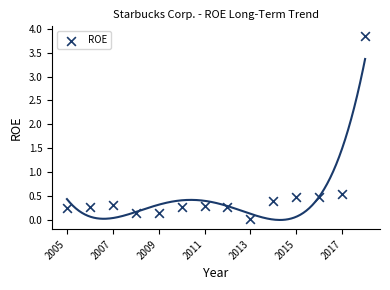

What Y value in the scatter plot is closest to 1?

0.5